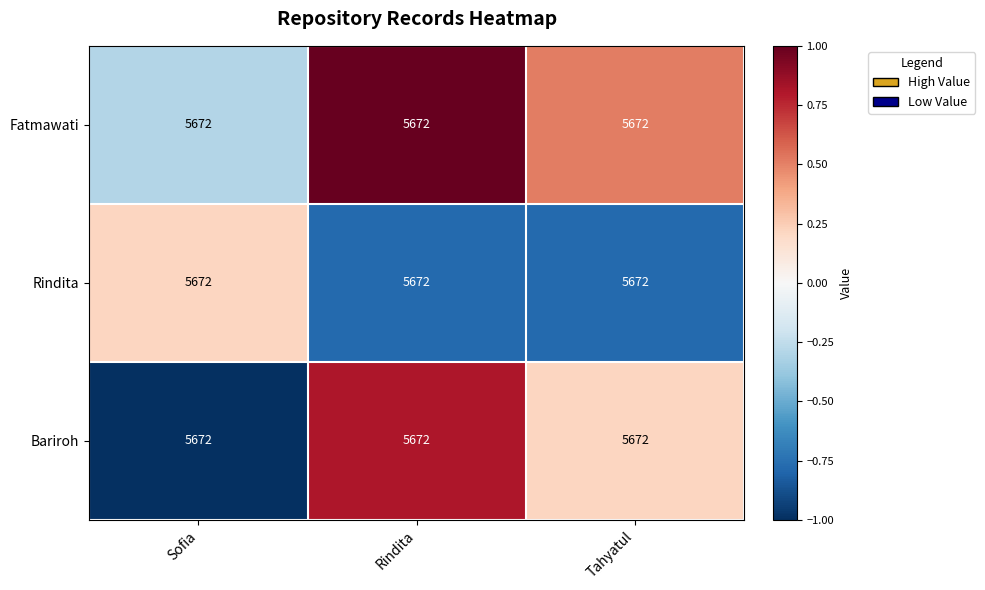

Rank the series by their maximum value, from lowest to highest.

Rindita, Bariroh, Fatmawati